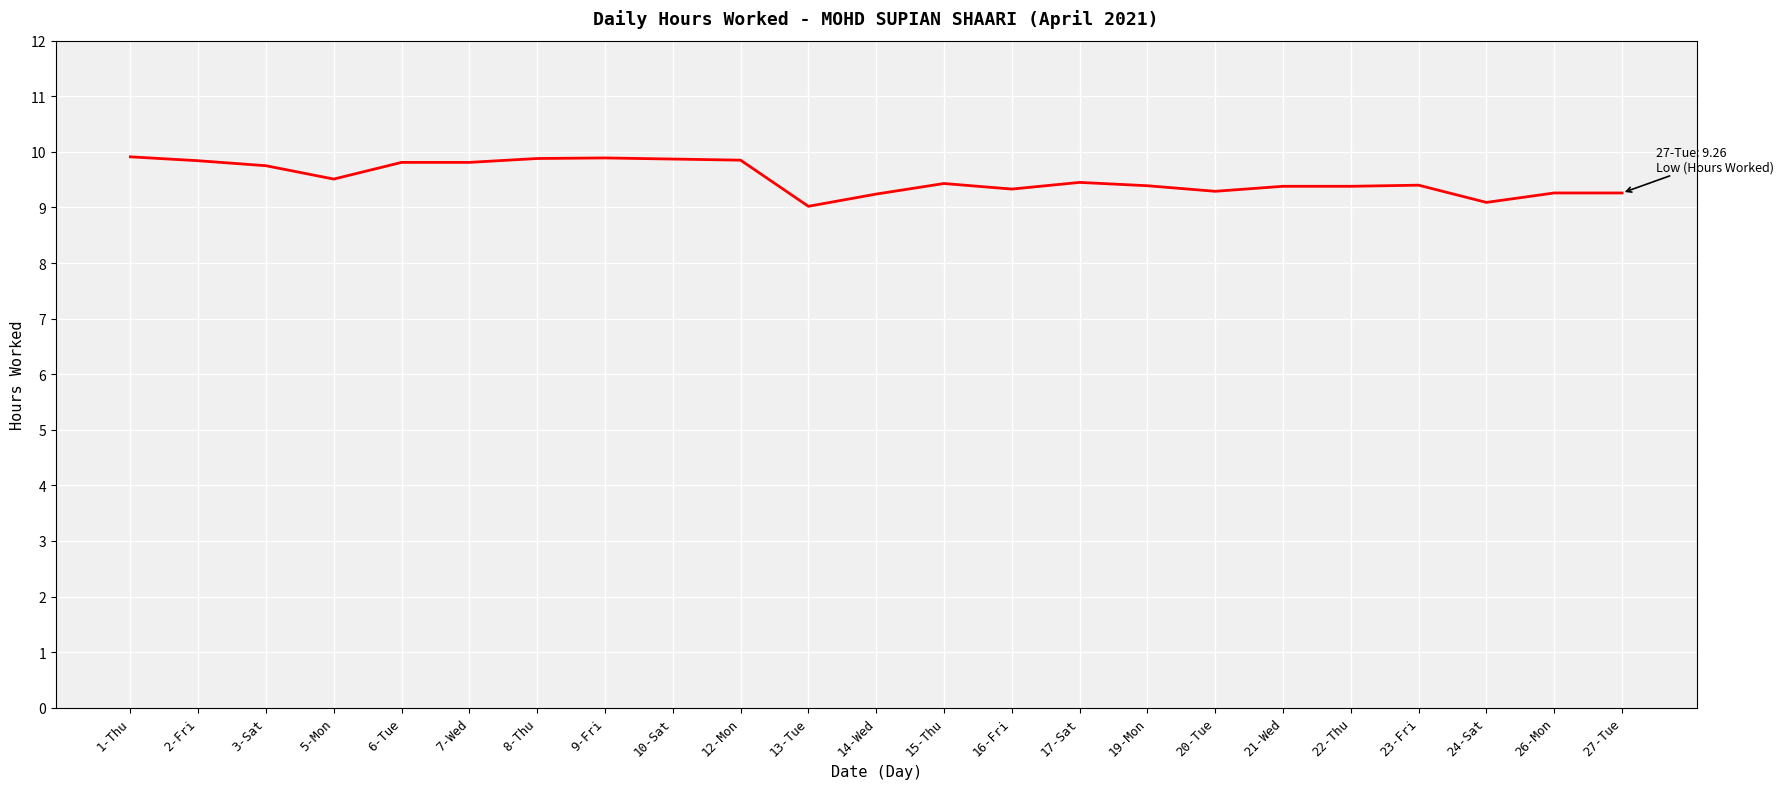

True or false: the data shows 5.1 at 17-Sat.

False